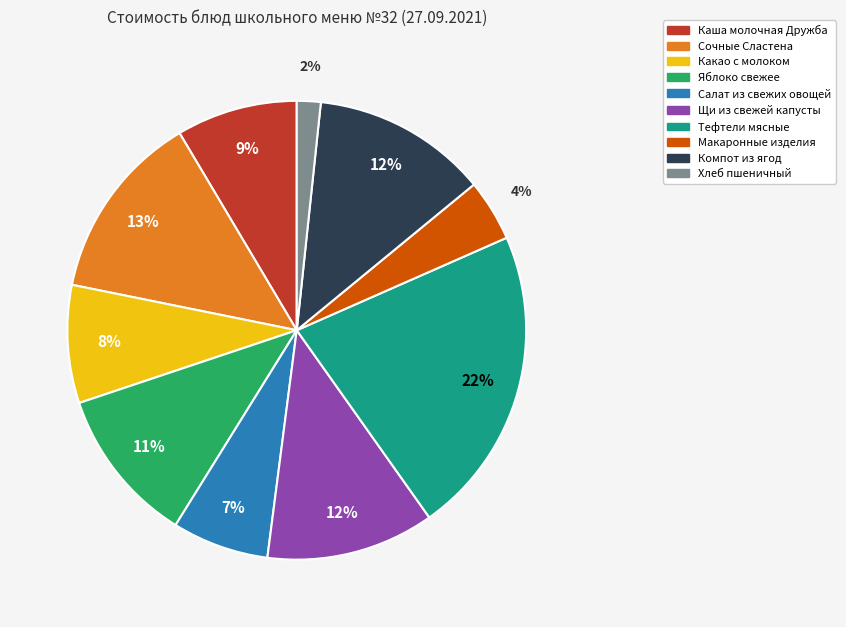

Which slice is the largest?

Тефтели мясные